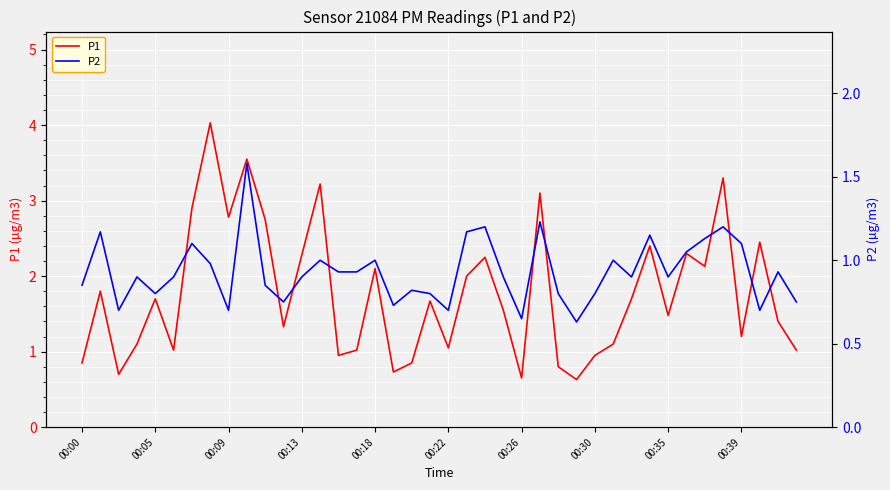

Rank the series by their average value, from highest to lowest.

P1, P2